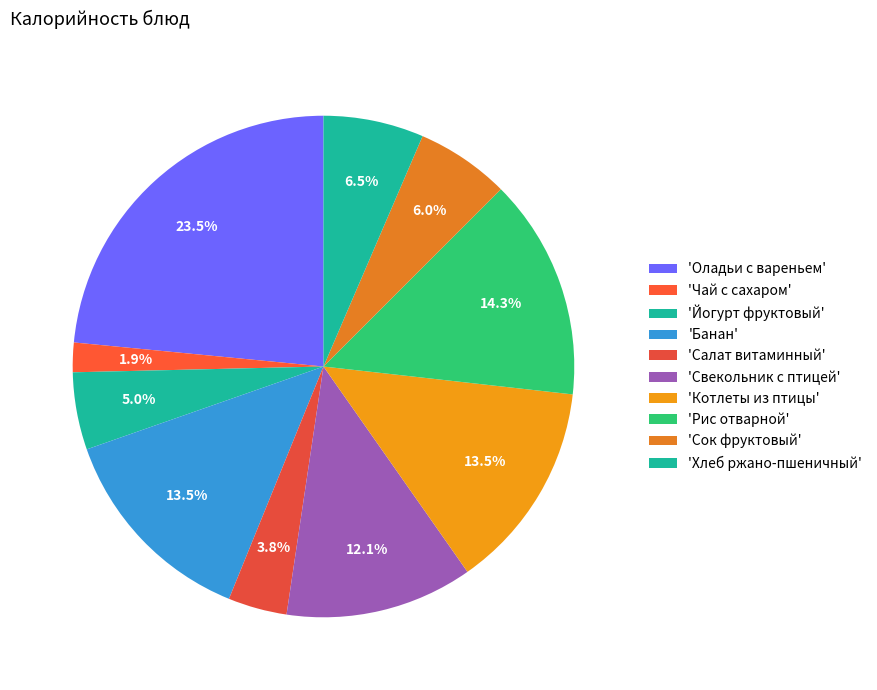

Which category has the smallest portion of the pie?

Чай с сахаром